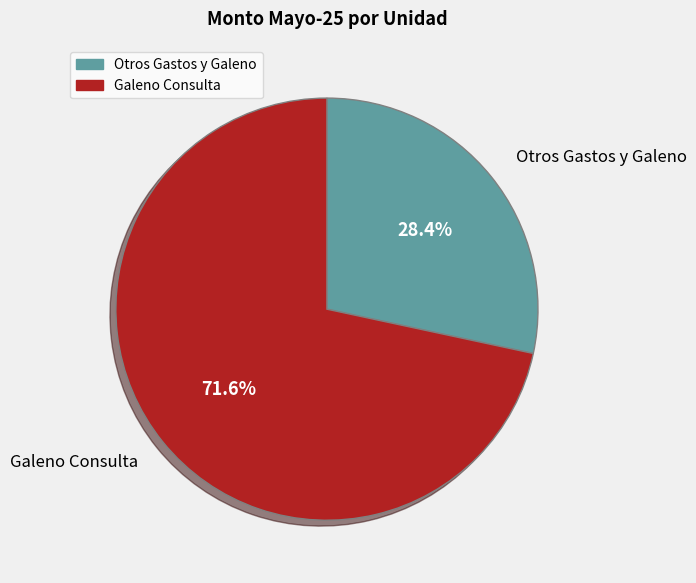

To the nearest percent, what is the difference between the largest and smallest slice percentages?

43%